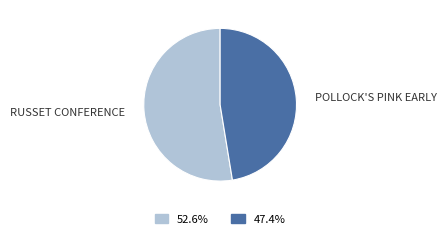

Rank the categories by value from lowest to highest.

POLLOCK'S PINK EARLY, RUSSET CONFERENCE